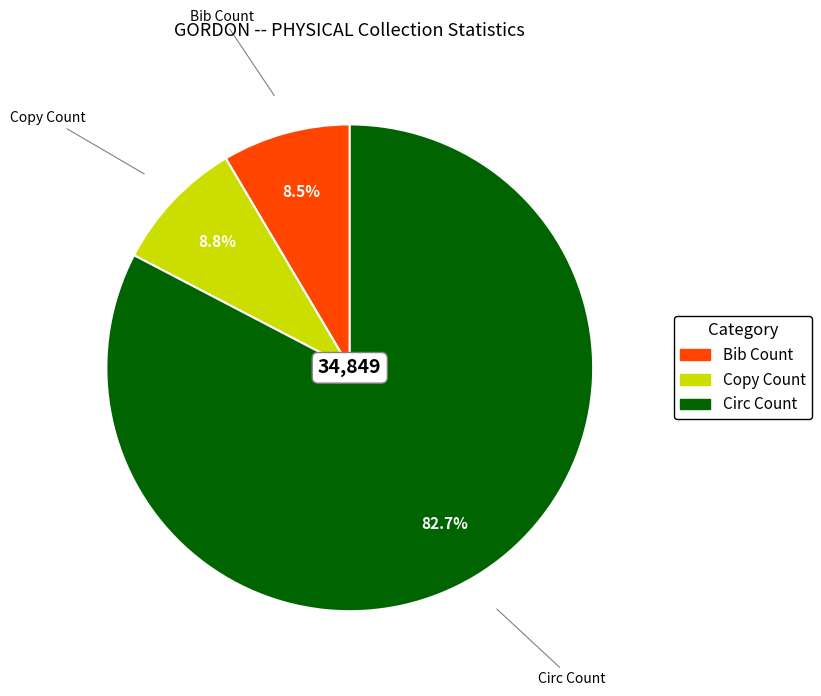

What percentage is the Circ Count slice, to the nearest percent?

83%